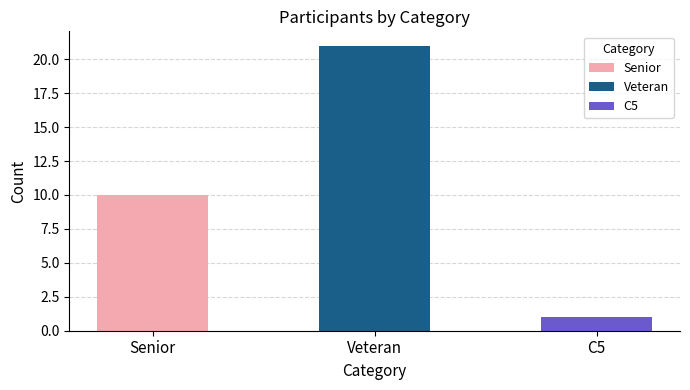

How many data points are less than 10?

1